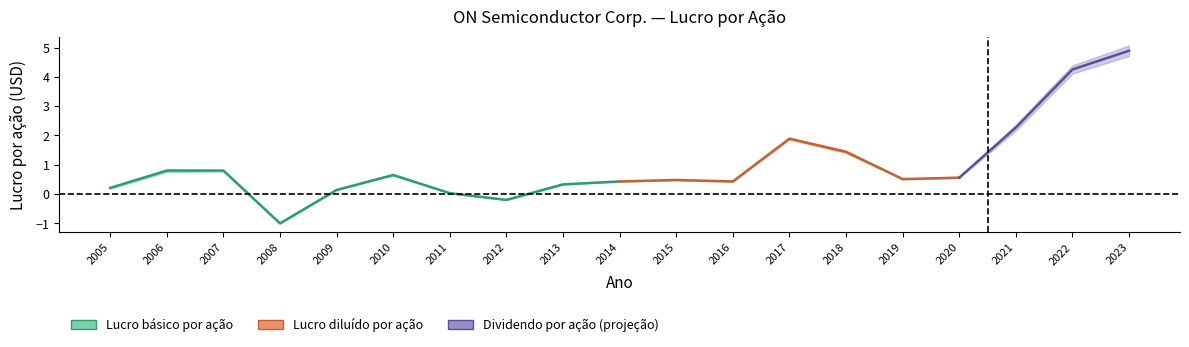

What is the total value across all series at 2011?

0.1